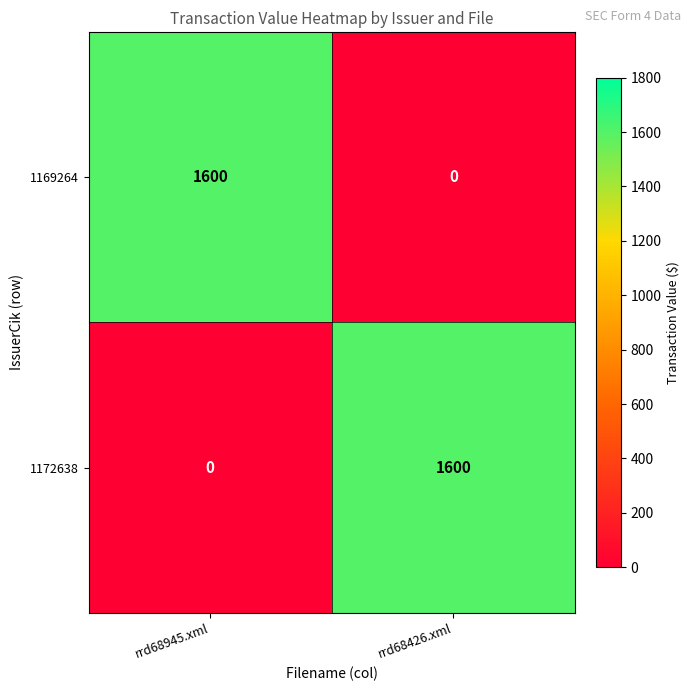

Rank the series at rrd68945.xml from lowest to highest value.

1172638, 1169264